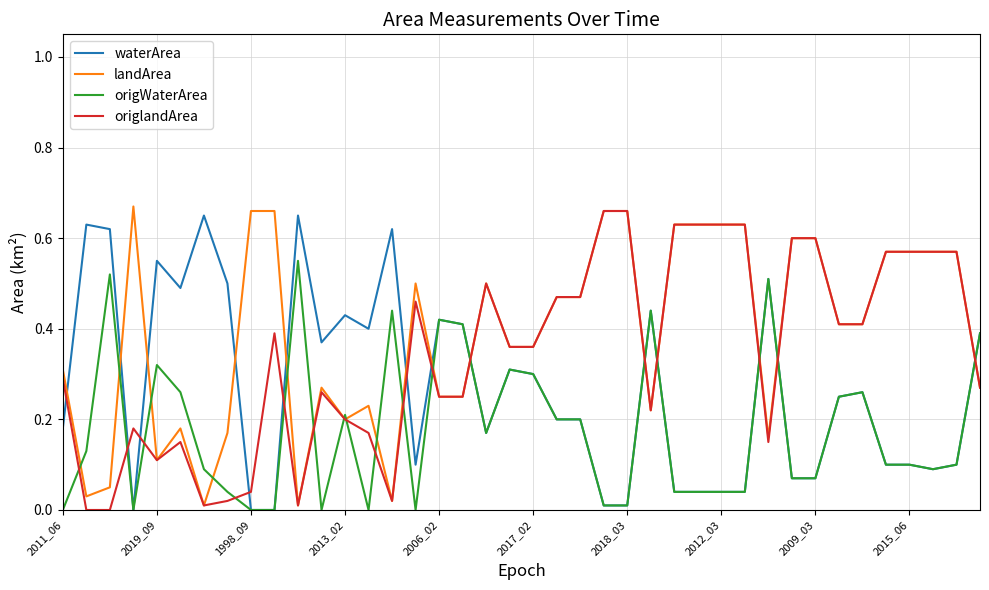

True or false: waterArea and origlandArea intersect in this chart.

True